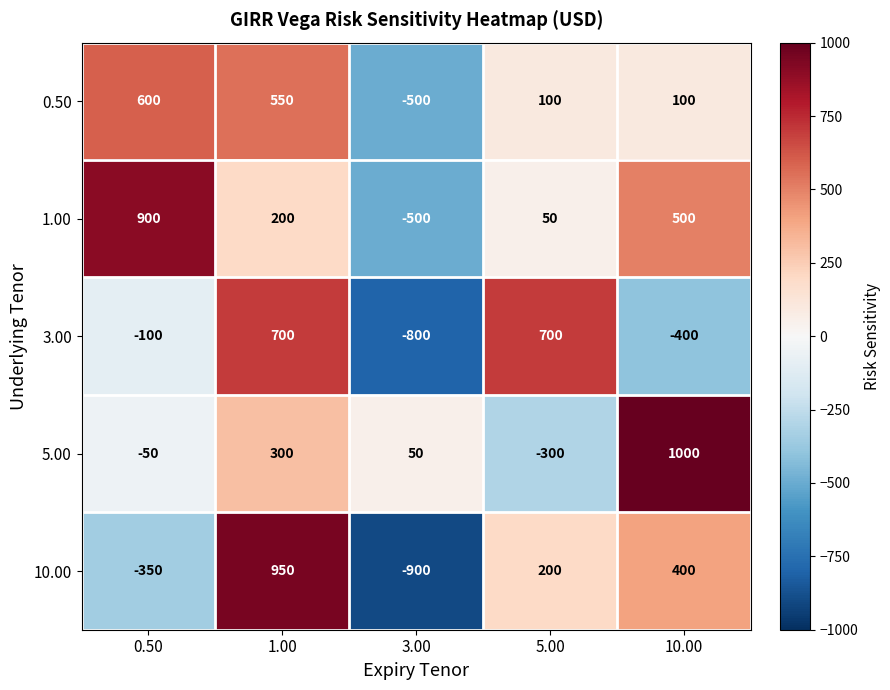

How many values in 1.00 are above zero?

4